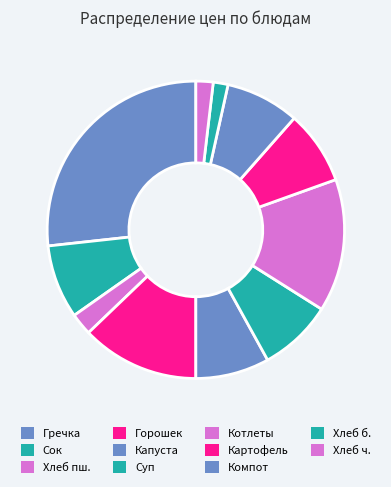

Is there any slice that represents more than half of the pie?

No